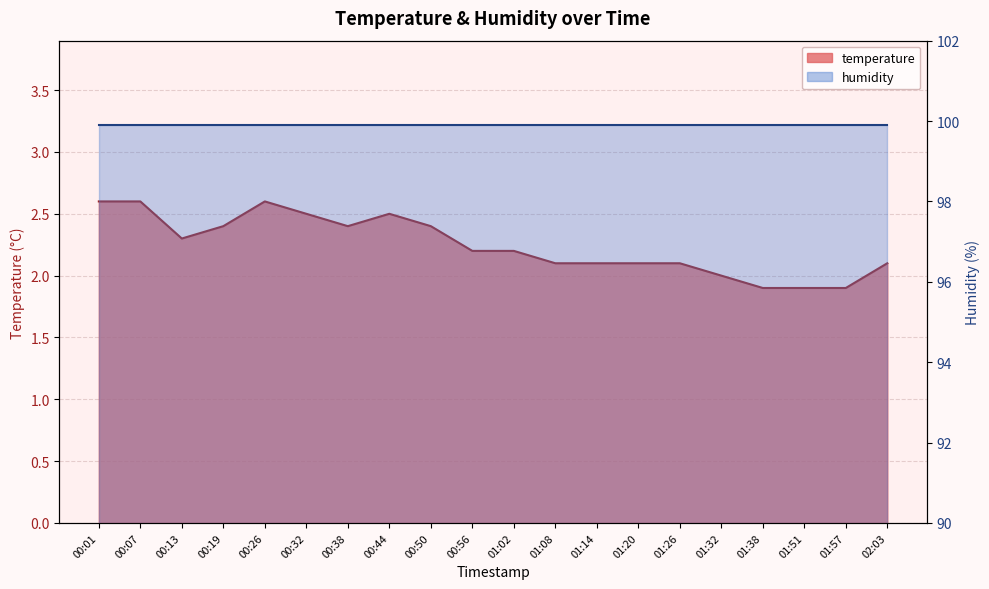

Rank the series by their maximum value, from lowest to highest.

temperature, humidity